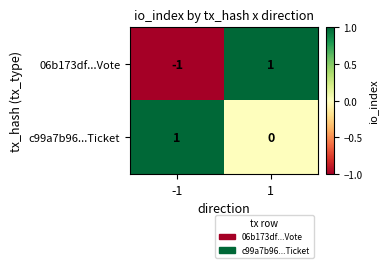

List the labels in order of c99a7b96...Ticket value, largest first.

-1, 1